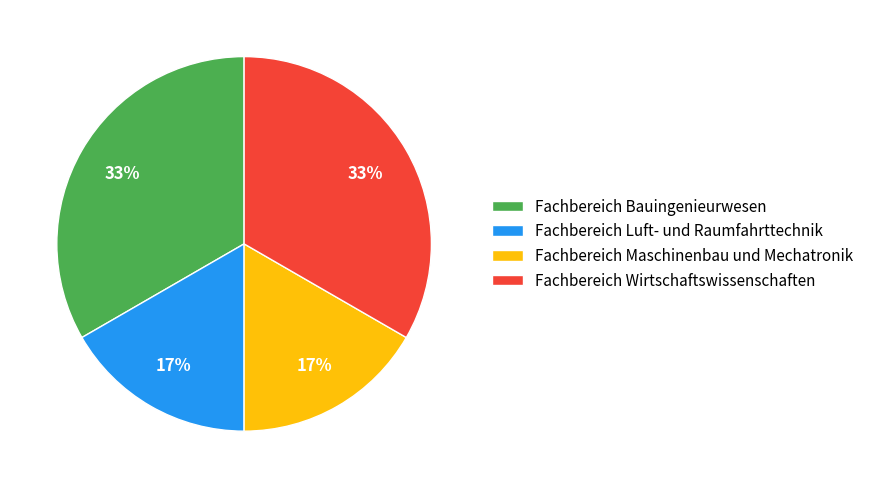

Is there any slice that represents more than half of the pie?

No